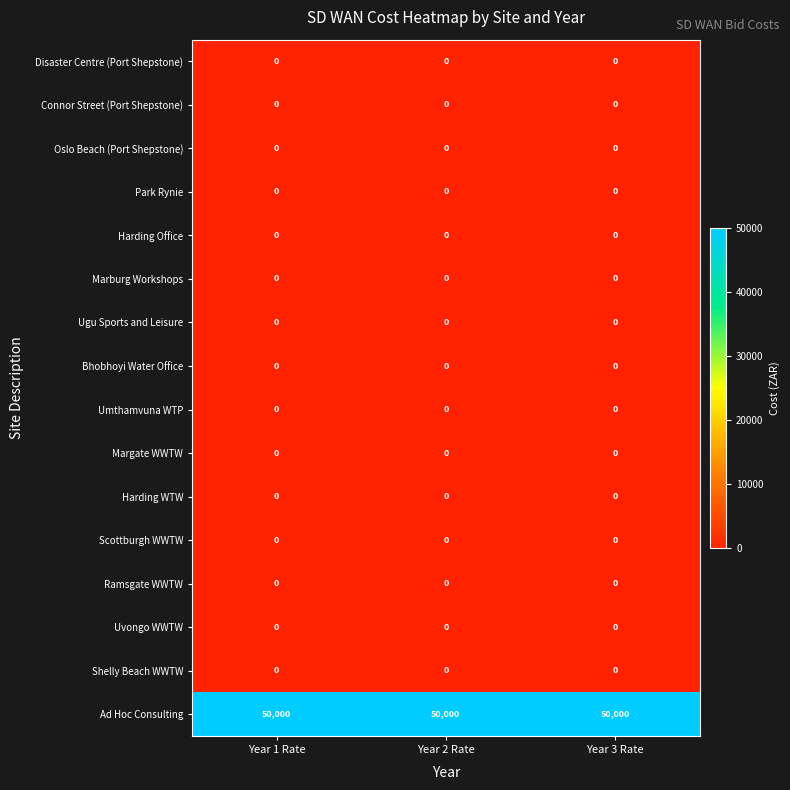

What is the total value across all series at Year 2 Rate?

50000